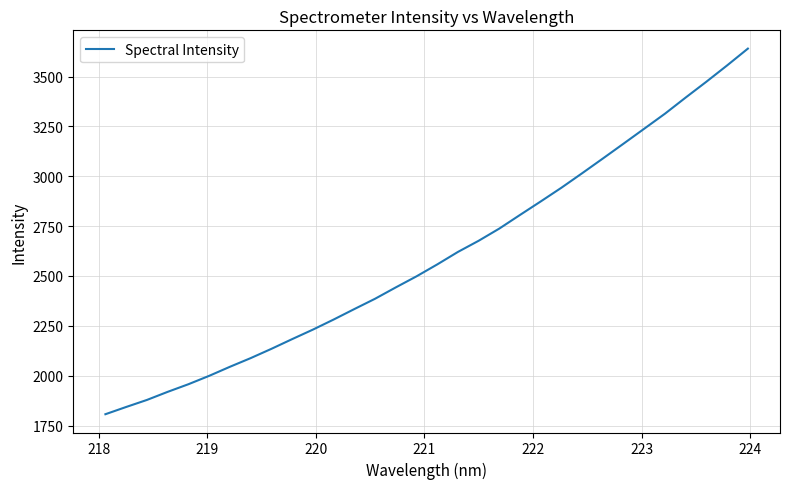

What is the maximum value shown in the chart?

3640.4